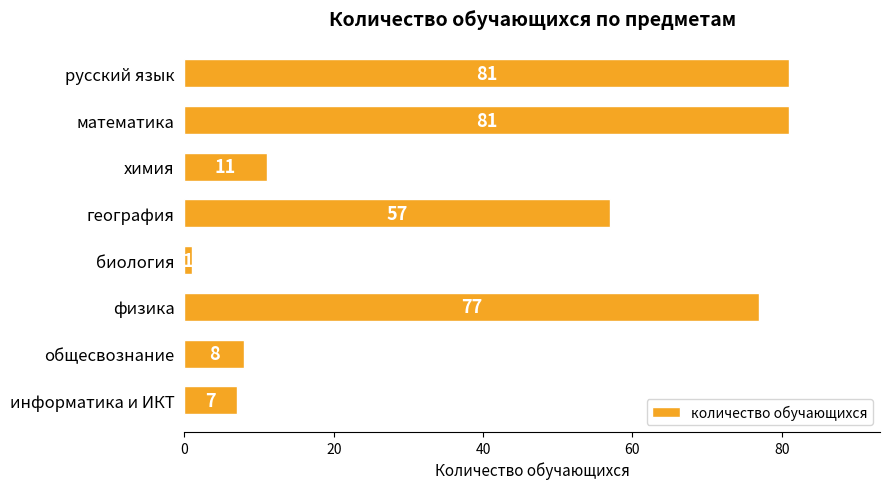

What is the label of the 7th bar from the bottom?

математика